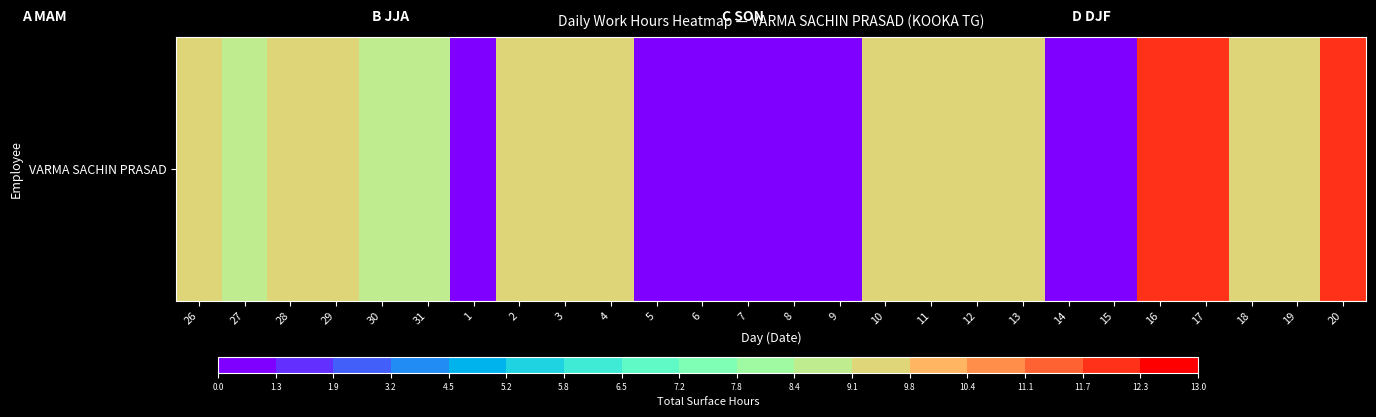

What is the ratio of the value at 11 to the value at 31?

1.0